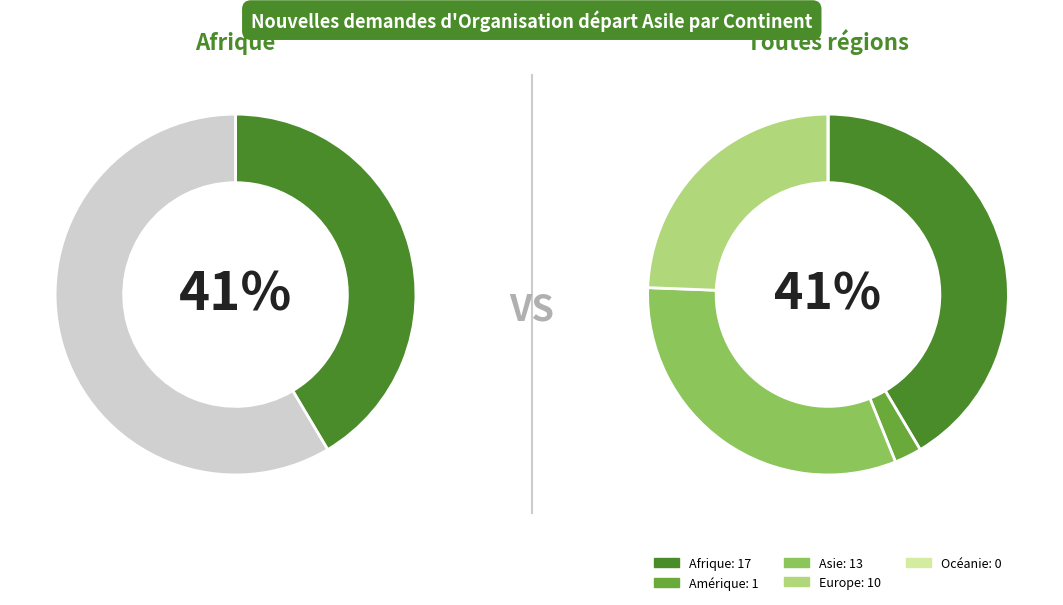

What is the largest slice in the pie chart?

Afrique